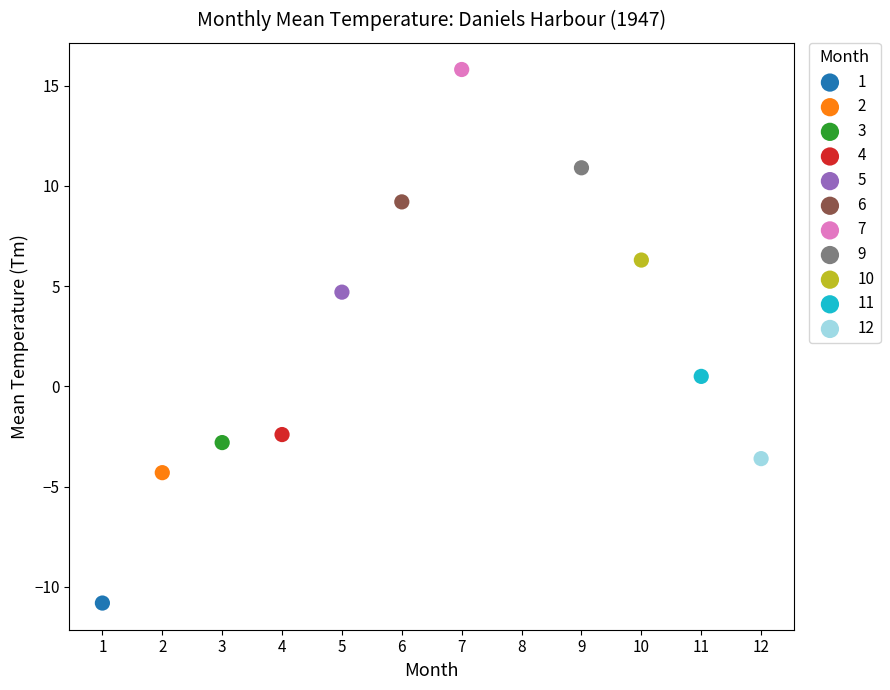

What are all the series names shown in the legend?

1, 2, 3, 4, 5, 6, 7, 9, 10, 11, 12